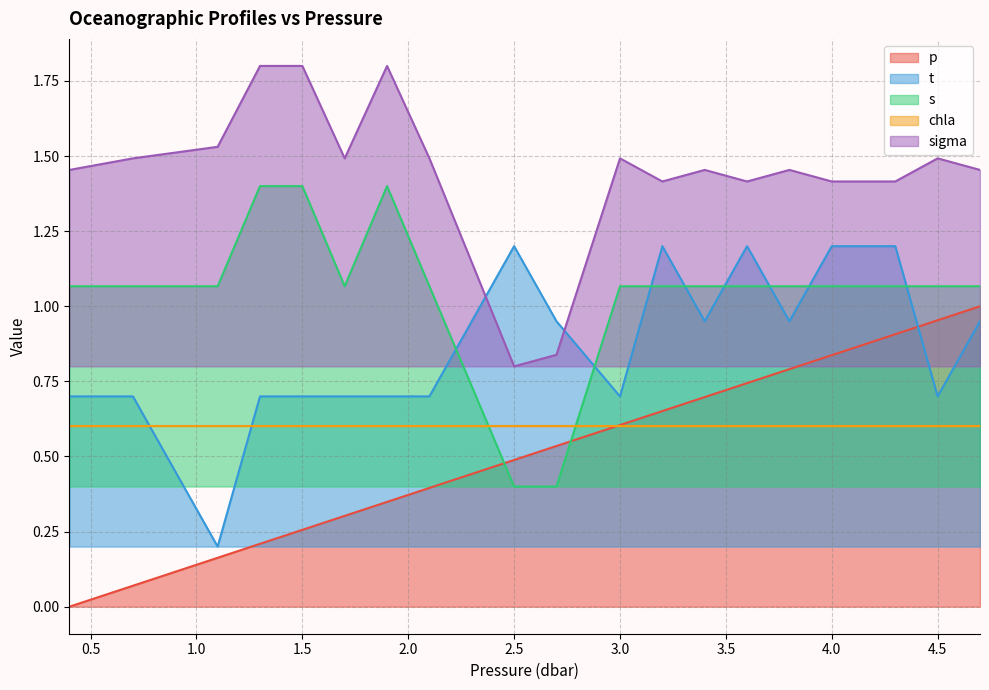

Rank the categories by s value from highest to lowest.

1.3, 1.5, 1.9, 0.4, 0.7, 1.1, 1.7, 2.1, 3.0, 3.2, 3.4, 3.6, 3.8, 4.0, 4.3, 4.5, 4.7, 2.3, 2.5, 2.7